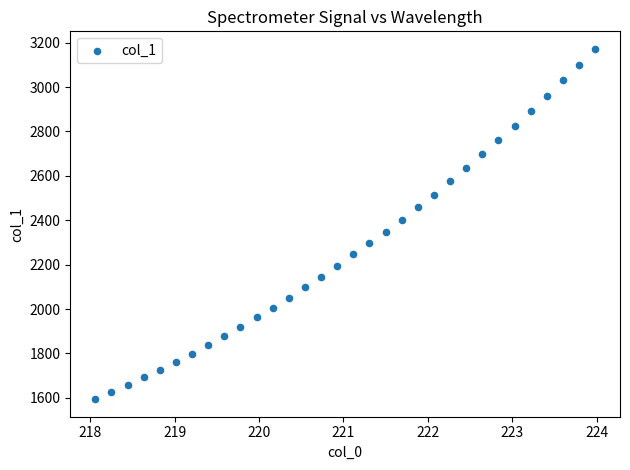

What is the range of Y values (max minus min)?

1578.2